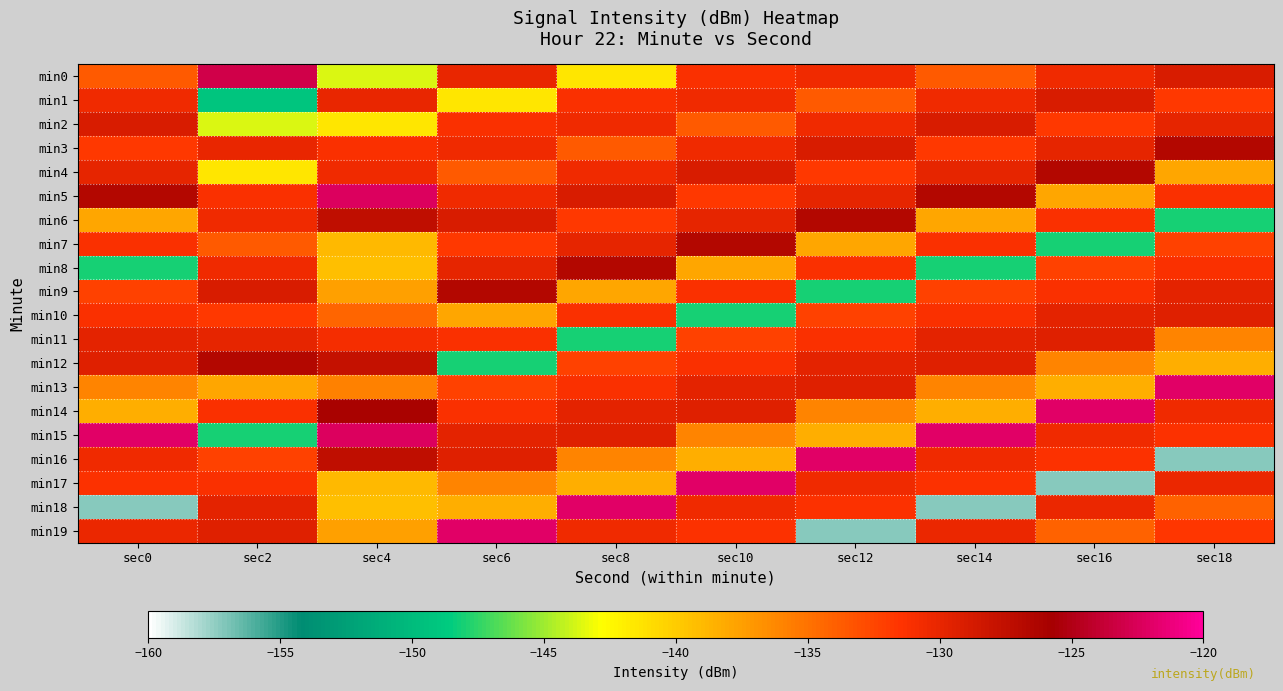

What is the difference between the highest and lowest values at sec10?

26.0